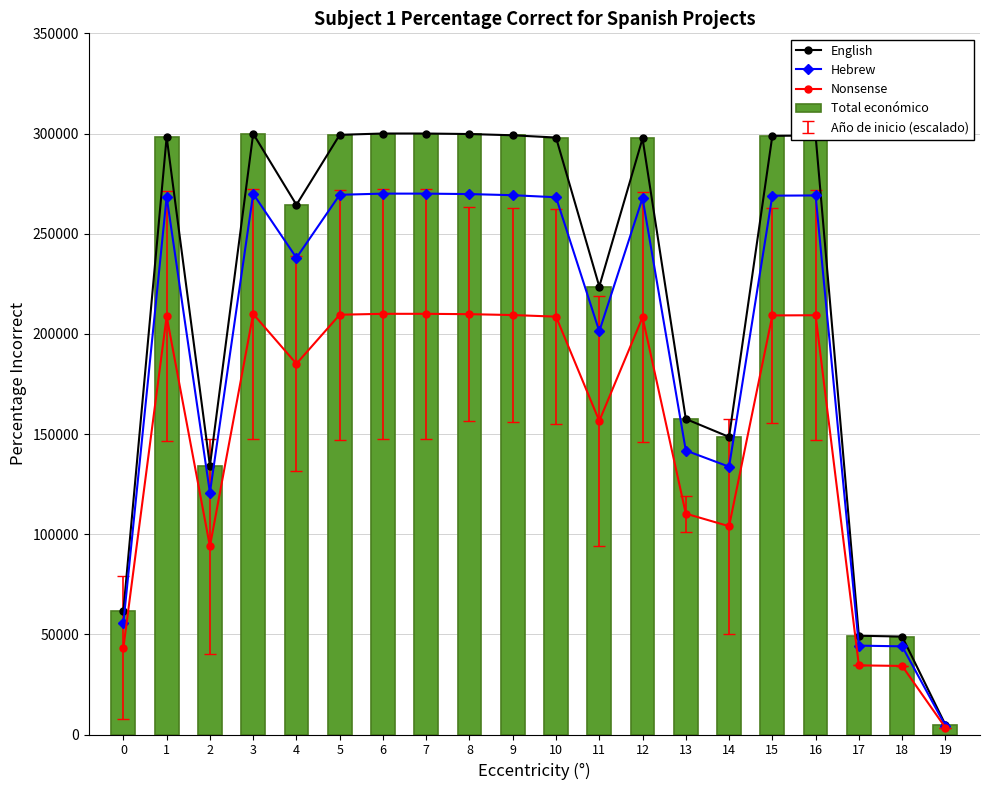

How many values in the Hebrew series exceed 268181?

10